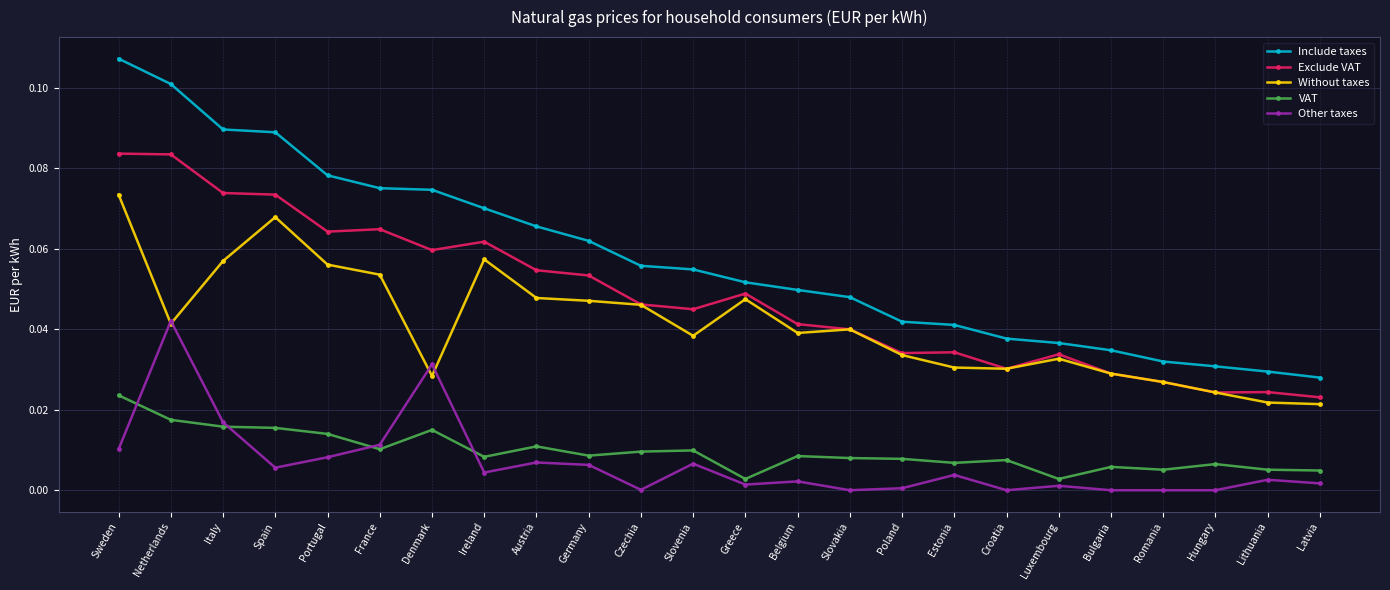

How many data points does each series have?

24